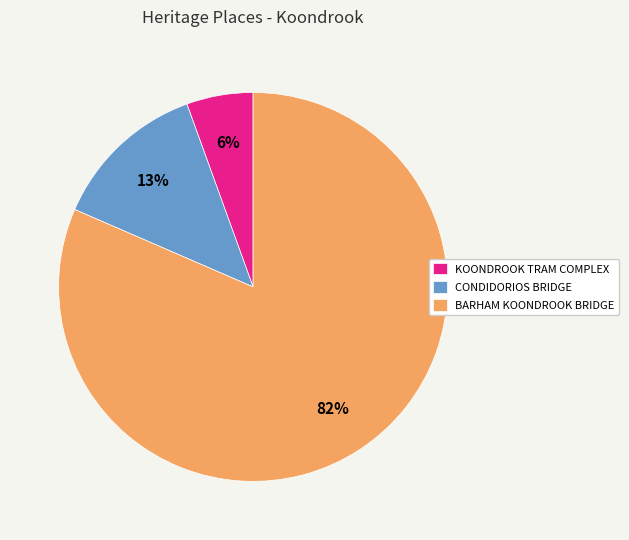

To the nearest percent, what is the combined percentage of CONDIDORIOS BRIDGE and BARHAM KOONDROOK BRIDGE?

94%